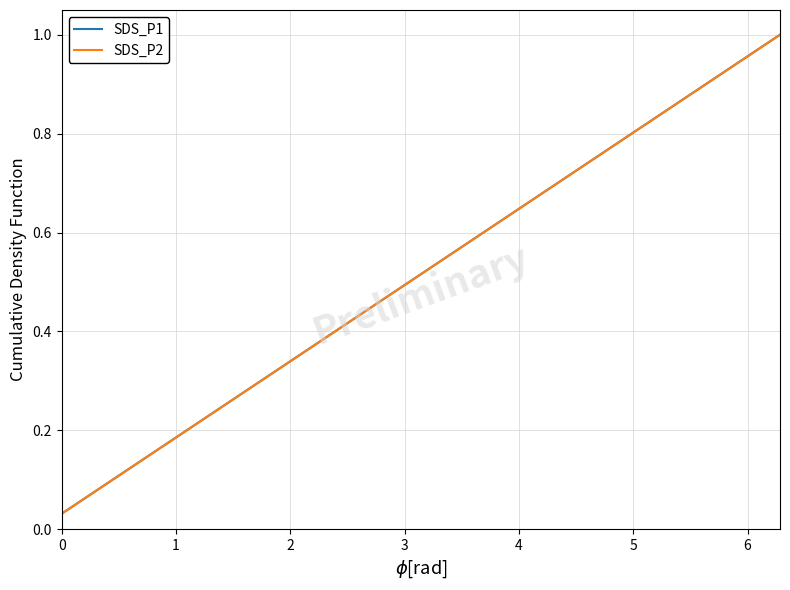

Is this an area chart (filled region under the line)?

No